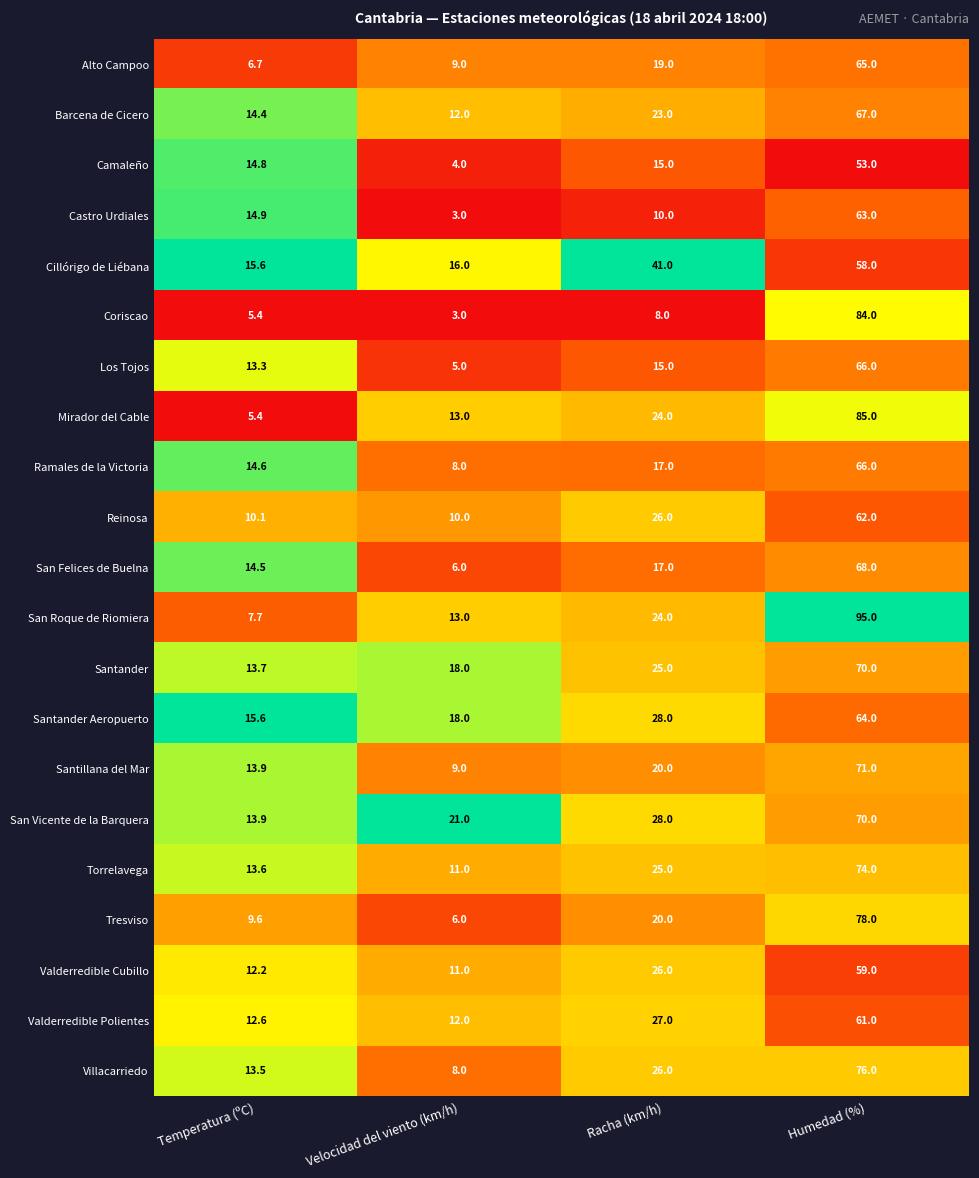

List the labels in order of Santillana del Mar value, smallest first.

Velocidad del viento (km/h), Temperatura (ºC), Racha (km/h), Humedad (%)